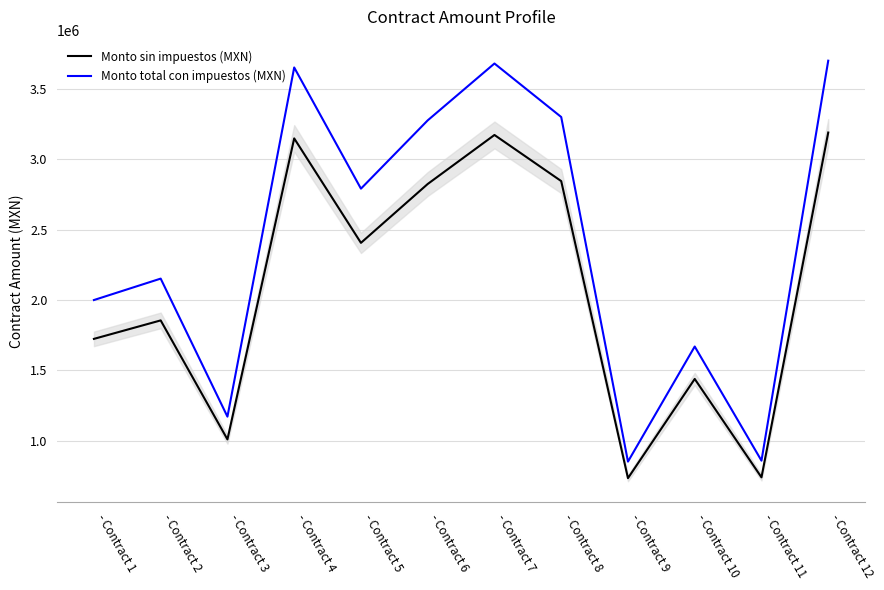

True or false: Monto total con impuestos (MXN) and Monto sin impuestos (MXN) cross at least once.

False